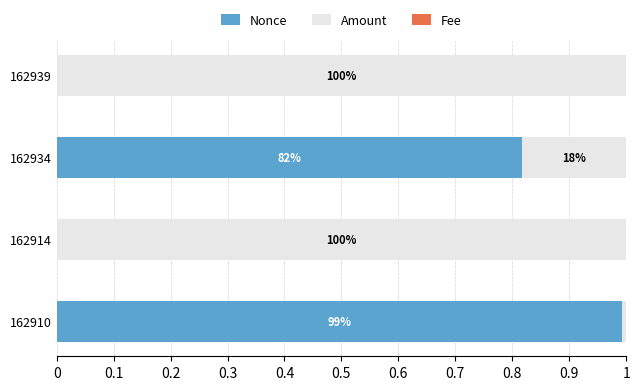

What is the highest value of the Nonce series?

1.0